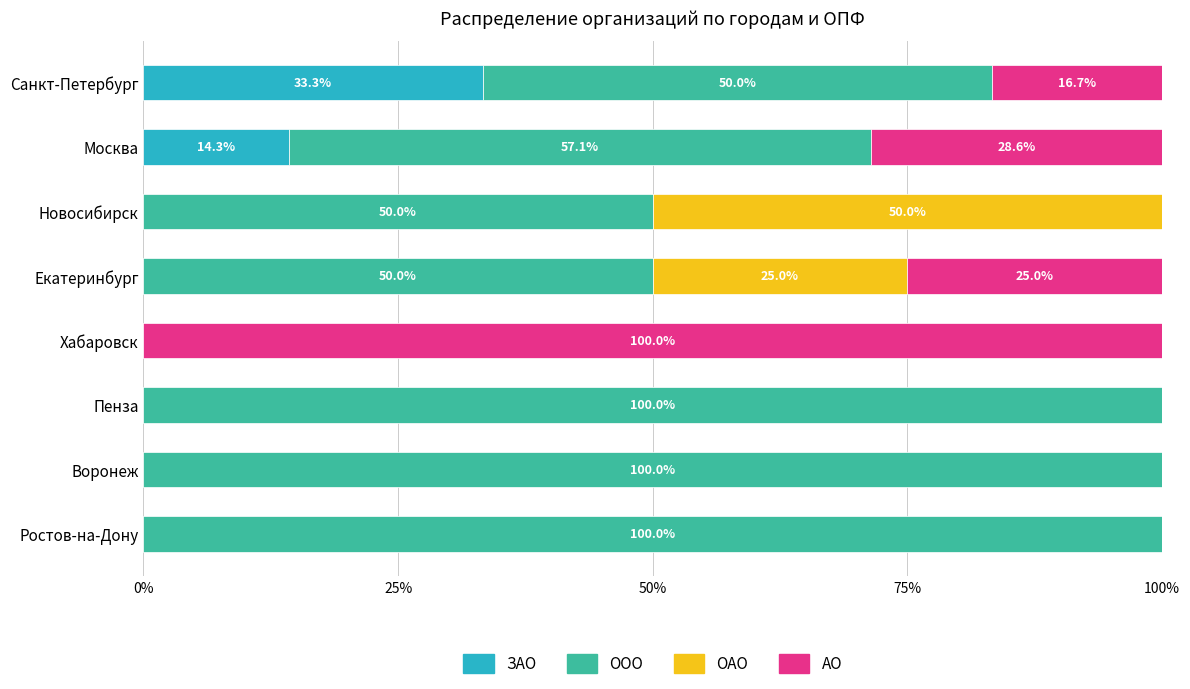

What position from the right is Воронеж?

2